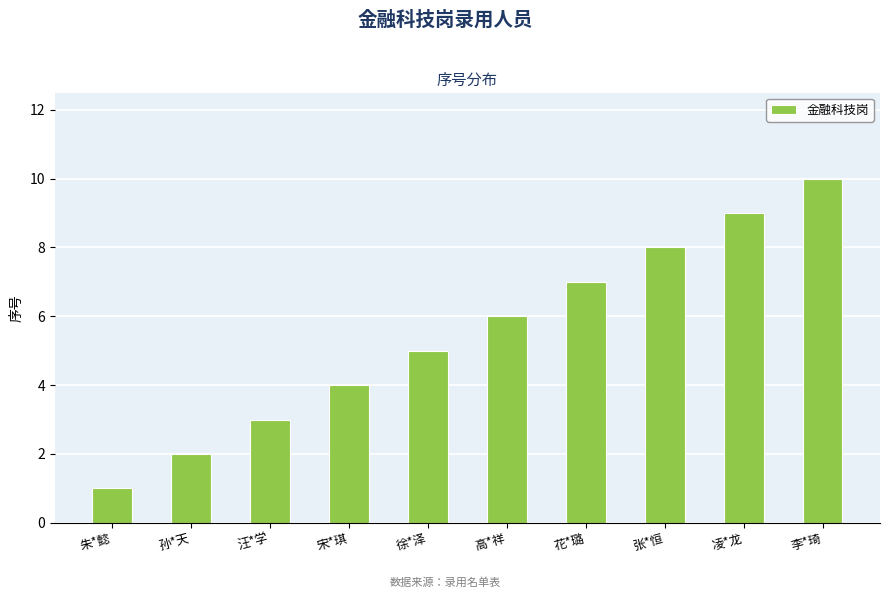

What is the label of the 5th bar from the left?

徐*泽